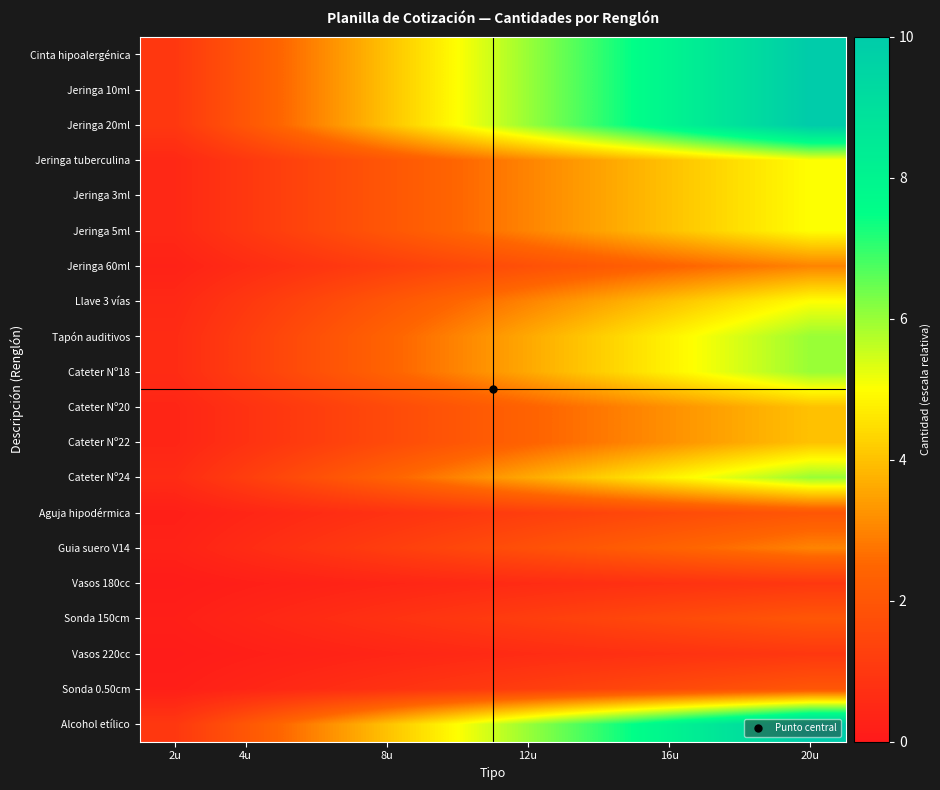

List the series in order of their peak value, lowest first.

Vasos 180cc, Vasos 220cc, Aguja hipodérmica, Sonda 150cm, Sonda 0.50cm, Jeringa 60ml, Guia suero V14, Cateter Nº20, Cateter Nº22, Jeringa tuberculina, Jeringa 3ml, Jeringa 5ml, Llave 3 vías, Tapón auditivos, Cateter Nº18, Cateter Nº24, Cinta hipoalergénica, Jeringa 10ml, Jeringa 20ml, Alcohol etílico